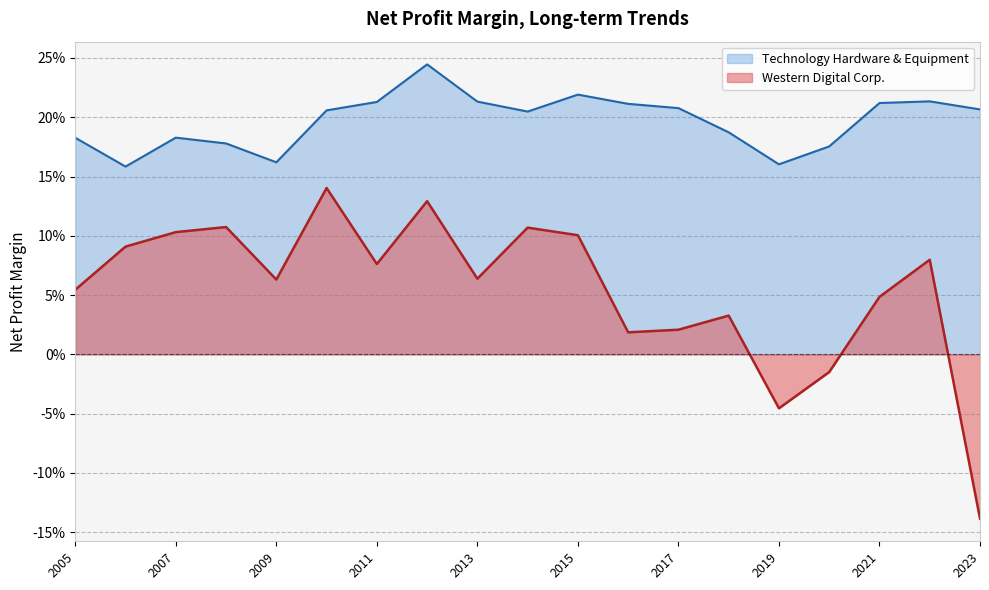

The Technology Hardware & Equipment series shows 0.3 at 2016-07-01. True or false?

False